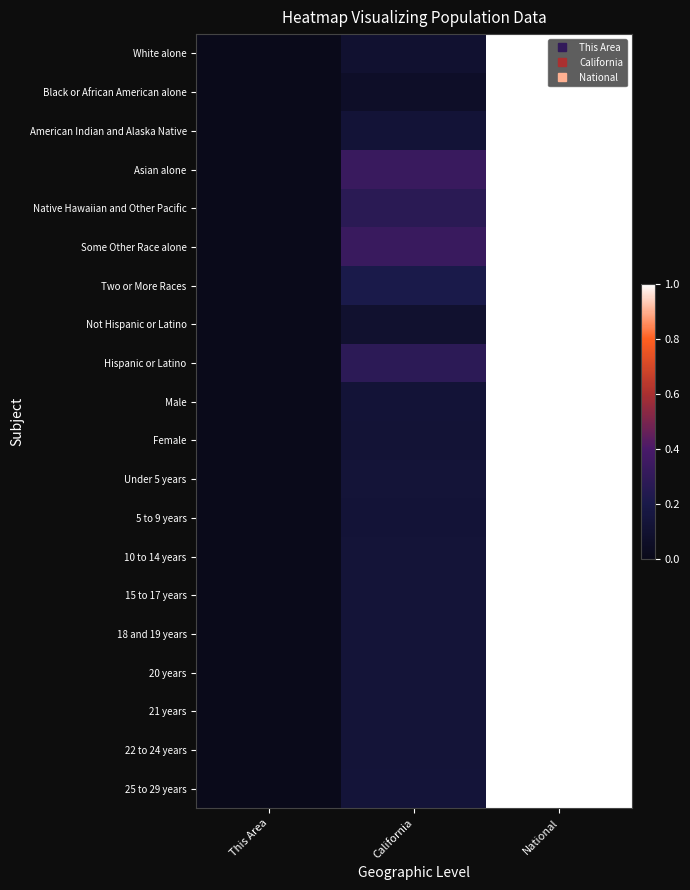

Reading right to left, transcribe all the data shown in this chart.

White alone: National=1.0	California=0.1	This Area=0.0
Black or African American alone: National=1.0	California=0.1	This Area=0.0
American Indian and Alaska Native: National=1.0	California=0.1	This Area=0.0
Asian alone: National=1.0	California=0.3	This Area=0.0
Native Hawaiian and Other Pacific: National=1.0	California=0.3	This Area=0.0
Some Other Race alone: National=1.0	California=0.3	This Area=0.0
Two or More Races: National=1.0	California=0.2	This Area=0.0
Not Hispanic or Latino: National=1.0	California=0.1	This Area=0.0
Hispanic or Latino: National=1.0	California=0.3	This Area=0.0
Male: National=1.0	California=0.1	This Area=0.0
Female: National=1.0	California=0.1	This Area=0.0
Under 5 years: National=1.0	California=0.1	This Area=0.0
5 to 9 years: National=1.0	California=0.1	This Area=0.0
10 to 14 years: National=1.0	California=0.1	This Area=0.0
15 to 17 years: National=1.0	California=0.1	This Area=0.0
18 and 19 years: National=1.0	California=0.1	This Area=0.0
20 years: National=1.0	California=0.1	This Area=0.0
21 years: National=1.0	California=0.1	This Area=0.0
22 to 24 years: National=1.0	California=0.1	This Area=0.0
25 to 29 years: National=1.0	California=0.1	This Area=0.0